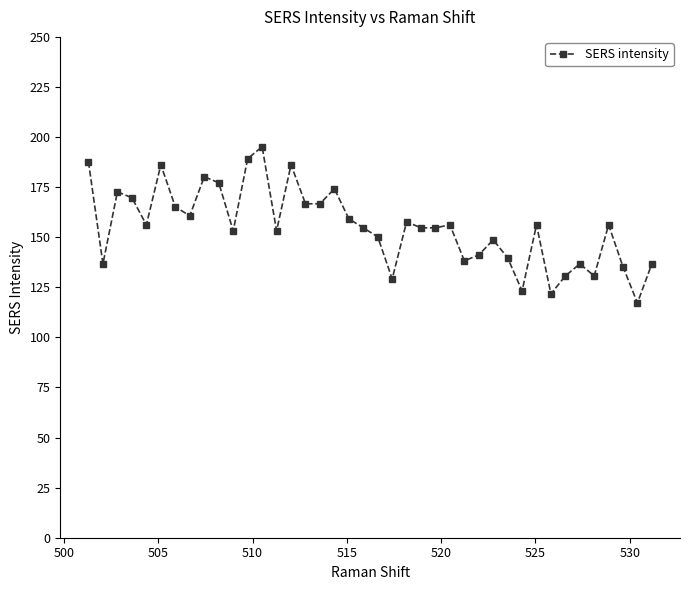

What is the maximum value shown in the chart?

195.2